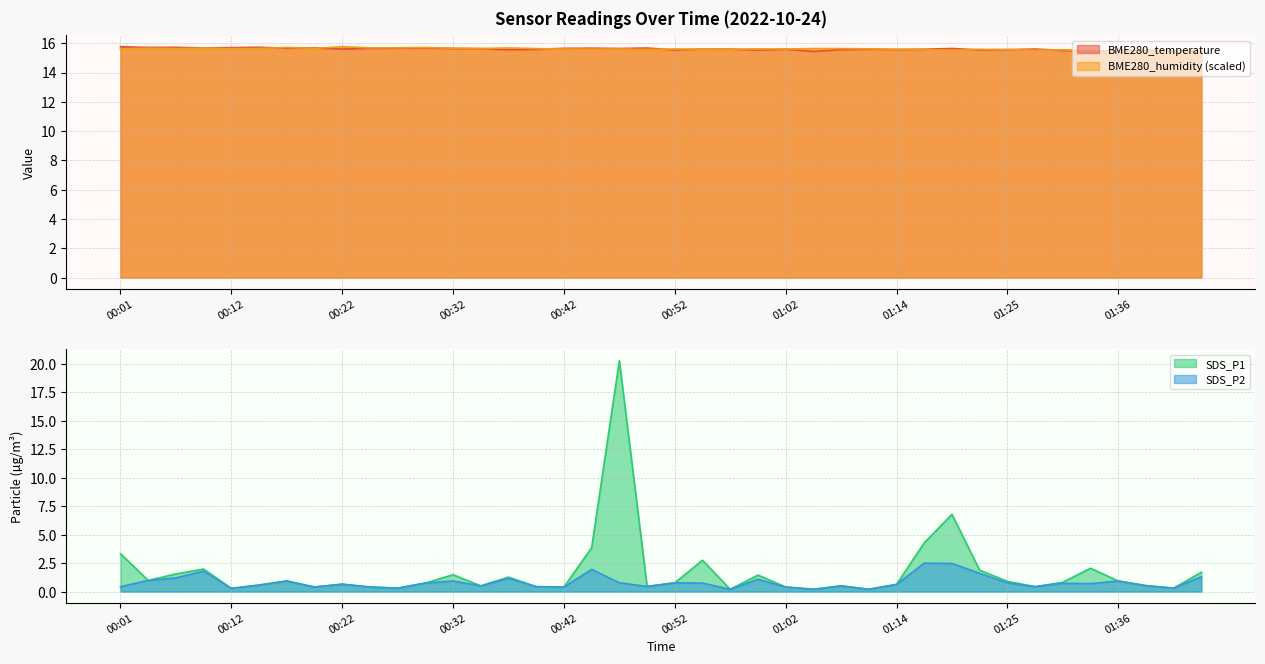

Reading left to right, list all the values displayed in this chart.

BME280_temperature: 00:01=15.8	00:04=15.7	00:06=15.7	00:09=15.7	00:12=15.7	00:14=15.7	00:17=15.7	00:19=15.7	00:22=15.6	00:24=15.7	00:27=15.7	00:29=15.7	00:32=15.6	00:34=15.6	00:37=15.6	00:39=15.6	00:42=15.7	00:44=15.7	00:47=15.6	00:50=15.7	00:52=15.5	00:55=15.6	00:57=15.6	01:00=15.5	01:02=15.6	01:05=15.4	01:08=15.6	01:11=15.6	01:14=15.6	01:16=15.6	01:19=15.6	01:22=15.5	01:25=15.6	01:27=15.6	01:31=15.5	01:33=15.4	01:36=15.5	01:38=15.5	01:41=15.5	01:44=15.5
BME280_humidity: 00:01=15.6	00:04=15.7	00:06=15.6	00:09=15.7	00:12=15.6	00:14=15.6	00:17=15.7	00:19=15.6	00:22=15.8	00:24=15.7	00:27=15.7	00:29=15.7	00:32=15.7	00:34=15.6	00:37=15.7	00:39=15.6	00:42=15.6	00:44=15.6	00:47=15.6	00:50=15.6	00:52=15.6	00:55=15.6	00:57=15.6	01:00=15.6	01:02=15.6	01:05=15.6	01:08=15.6	01:11=15.6	01:14=15.6	01:16=15.6	01:19=15.5	01:22=15.6	01:25=15.6	01:27=15.5	01:31=15.5	01:33=15.5	01:36=15.4	01:38=15.4	01:41=15.4	01:44=15.5
SDS_P1: 00:01=3.3	00:04=1.0	00:06=1.6	00:09=2.0	00:12=0.3	00:14=0.6	00:17=0.9	00:19=0.4	00:22=0.7	00:24=0.4	00:27=0.3	00:29=0.8	00:32=1.5	00:34=0.5	00:37=1.3	00:39=0.4	00:42=0.4	00:44=3.9	00:47=20.3	00:50=0.5	00:52=0.8	00:55=2.8	00:57=0.2	01:00=1.4	01:02=0.4	01:05=0.2	01:08=0.5	01:11=0.2	01:14=0.6	01:16=4.3	01:19=6.8	01:22=1.9	01:25=0.9	01:27=0.4	01:31=0.8	01:33=2.0	01:36=0.9	01:38=0.5	01:41=0.3	01:44=1.7
SDS_P2: 00:01=0.4	00:04=1.0	00:06=1.2	00:09=1.8	00:12=0.3	00:14=0.6	00:17=0.9	00:19=0.4	00:22=0.7	00:24=0.4	00:27=0.3	00:29=0.8	00:32=0.9	00:34=0.5	00:37=1.2	00:39=0.4	00:42=0.4	00:44=1.9	00:47=0.8	00:50=0.5	00:52=0.8	00:55=0.8	00:57=0.2	01:00=1.1	01:02=0.4	01:05=0.2	01:08=0.5	01:11=0.2	01:14=0.6	01:16=2.5	01:19=2.5	01:22=1.6	01:25=0.8	01:27=0.4	01:31=0.7	01:33=0.7	01:36=0.9	01:38=0.5	01:41=0.3	01:44=1.3